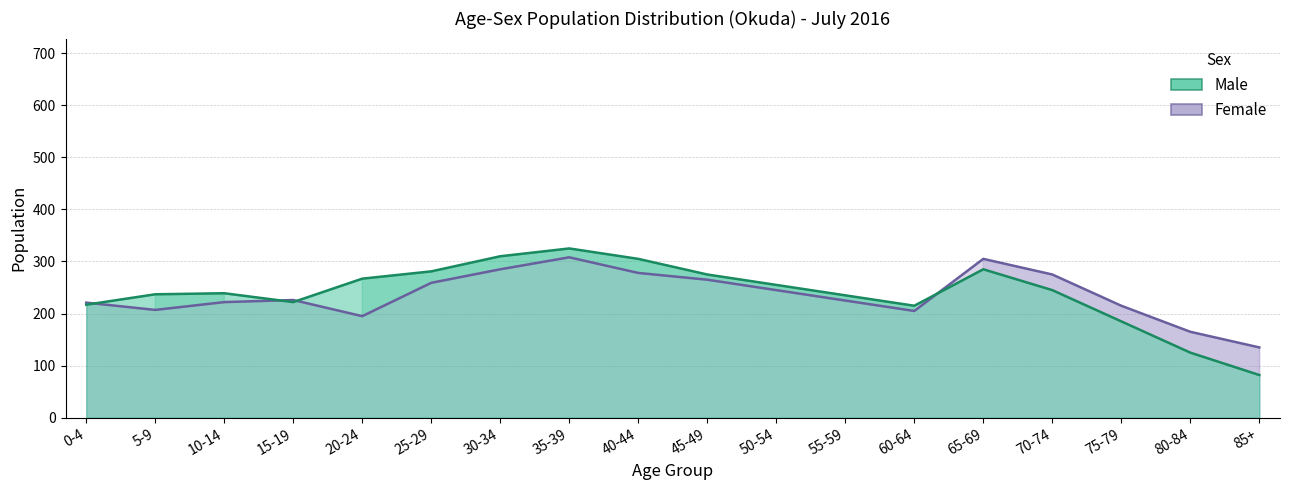

How many values in the Male series are below 245?

9